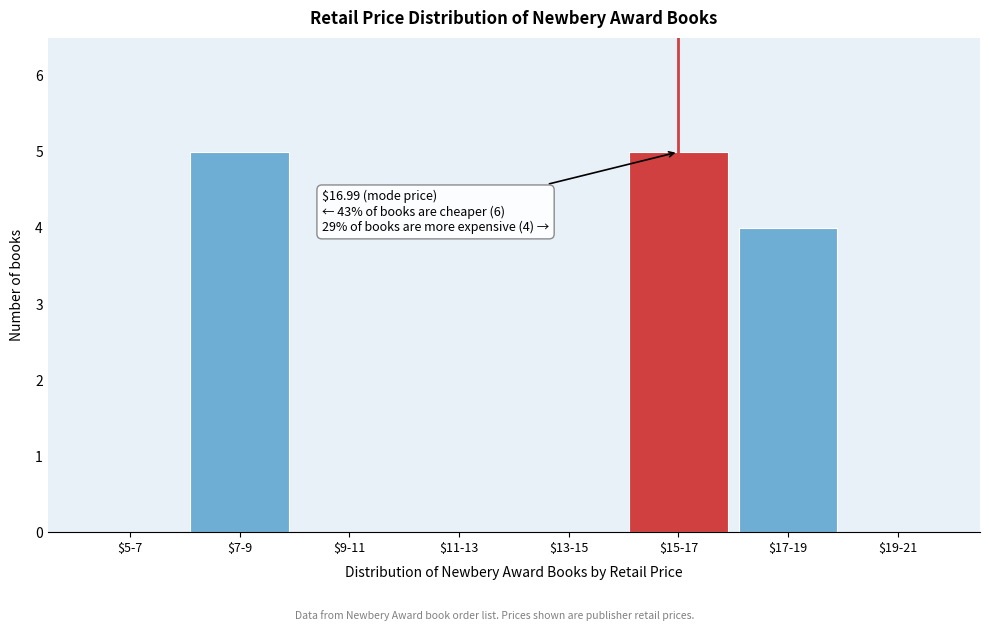

What is the maximum value shown in the chart?

5